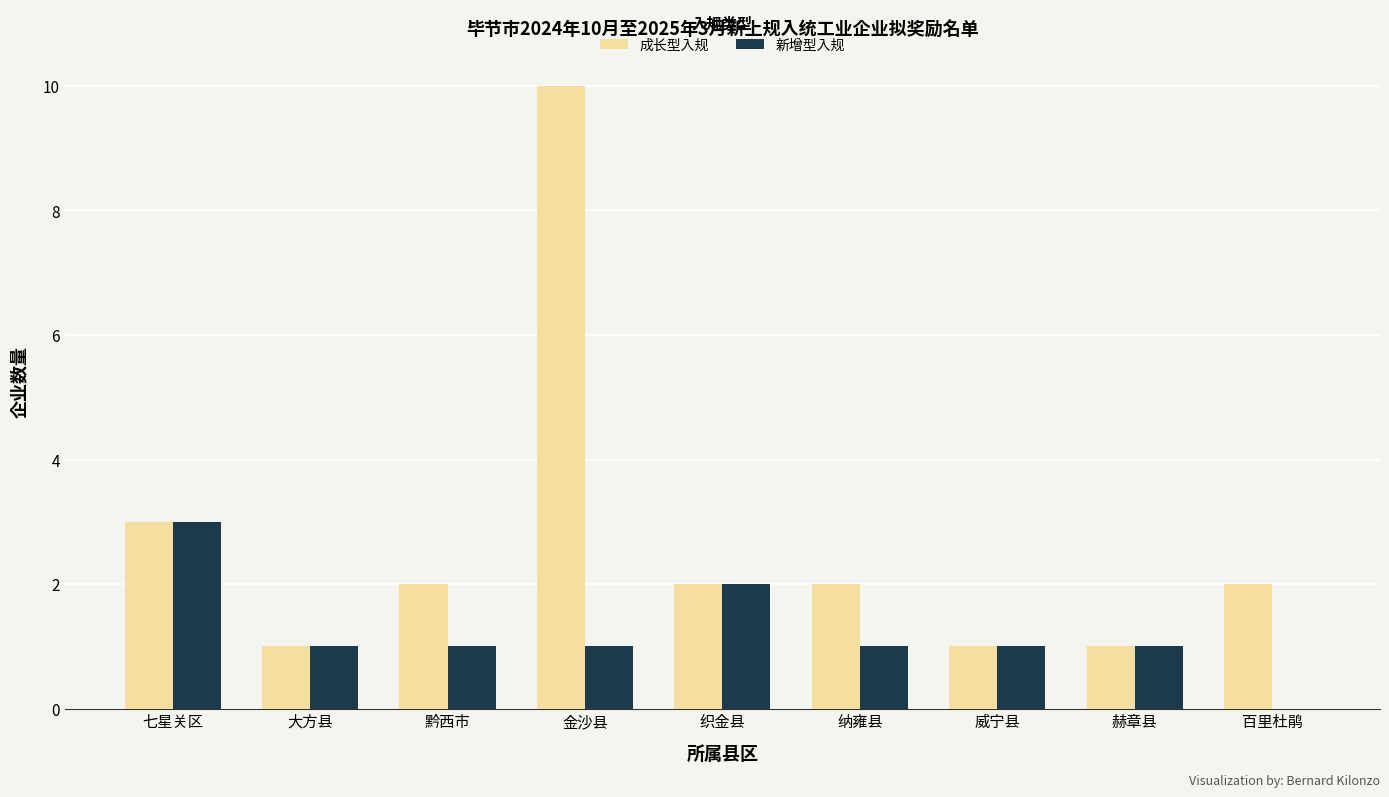

What is the sum of the 成长型入规 values at 赫章县 and 百里杜鹃?

3